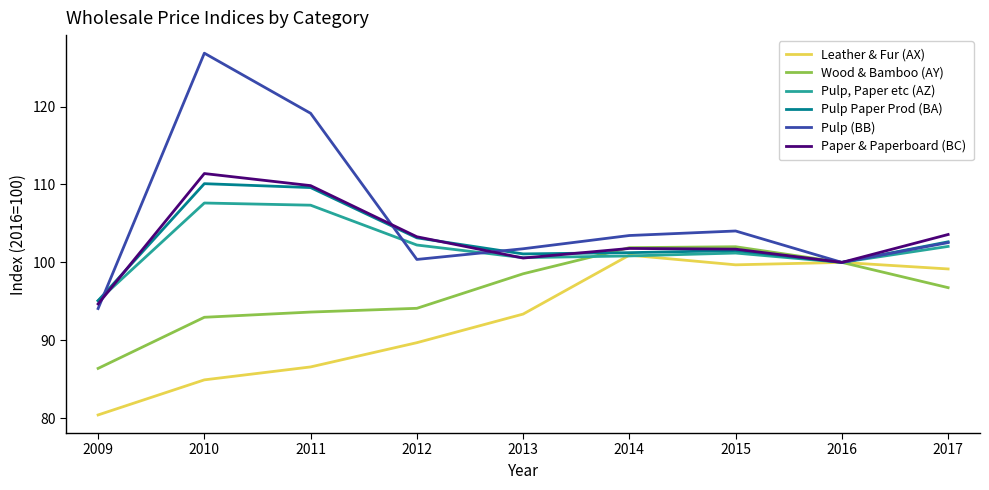

Which series has the largest total across all categories?

Pulp (BB)